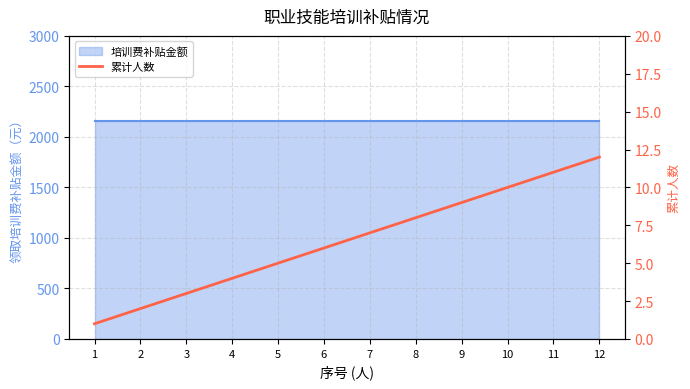

Is it true that the value at 5 is 9?

False